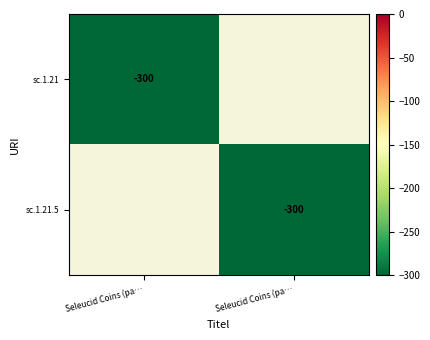

Rank the series by their maximum value, from highest to lowest.

sc.1.21, sc.1.21.5